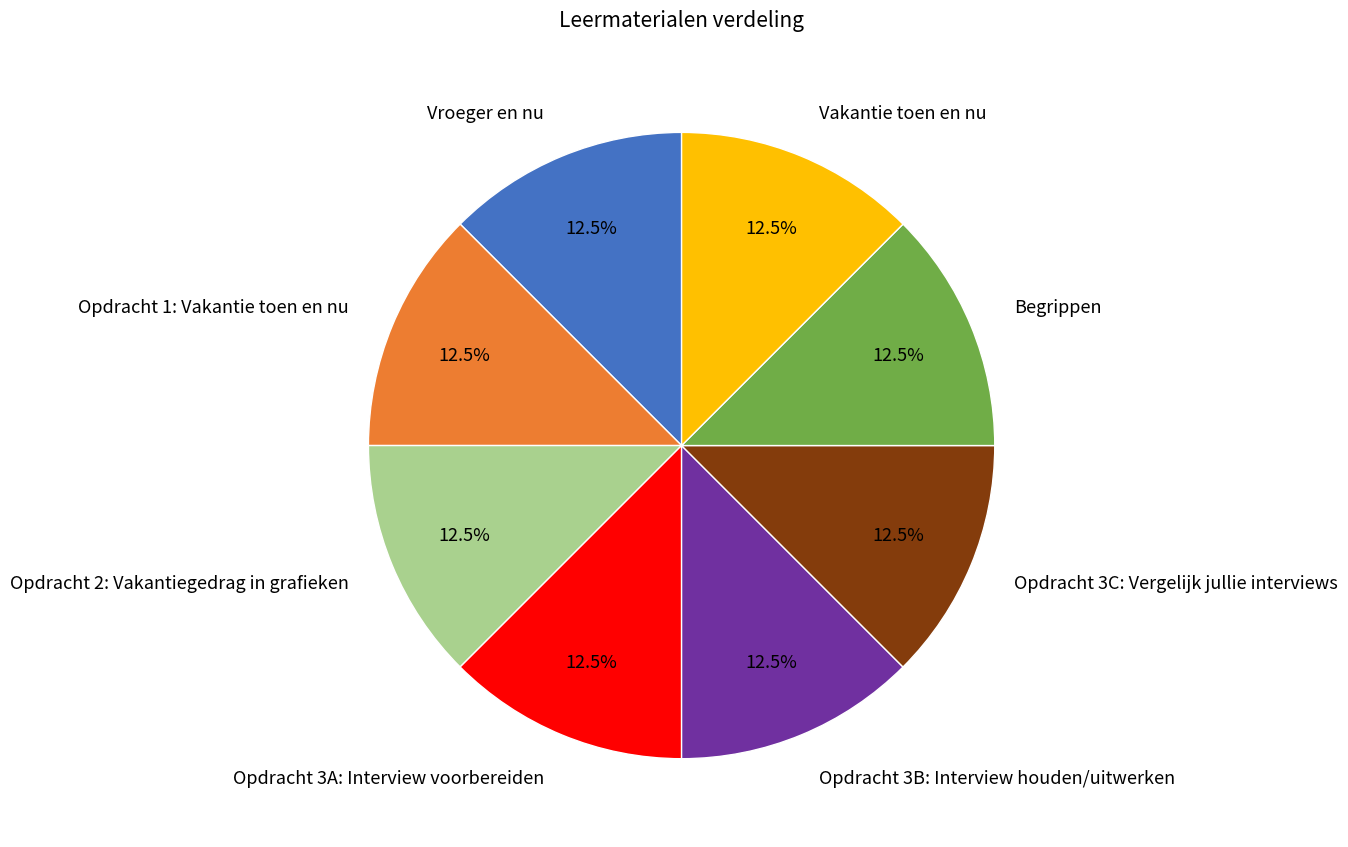

True or false: Opdracht 2: Vakantiegedrag in grafieken accounts for 22% of the total.

False